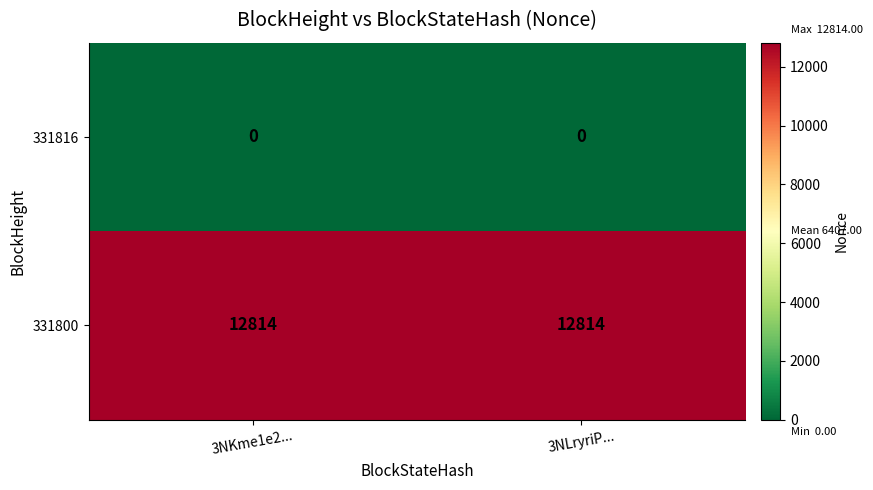

What is the maximum value shown in the chart?

12814